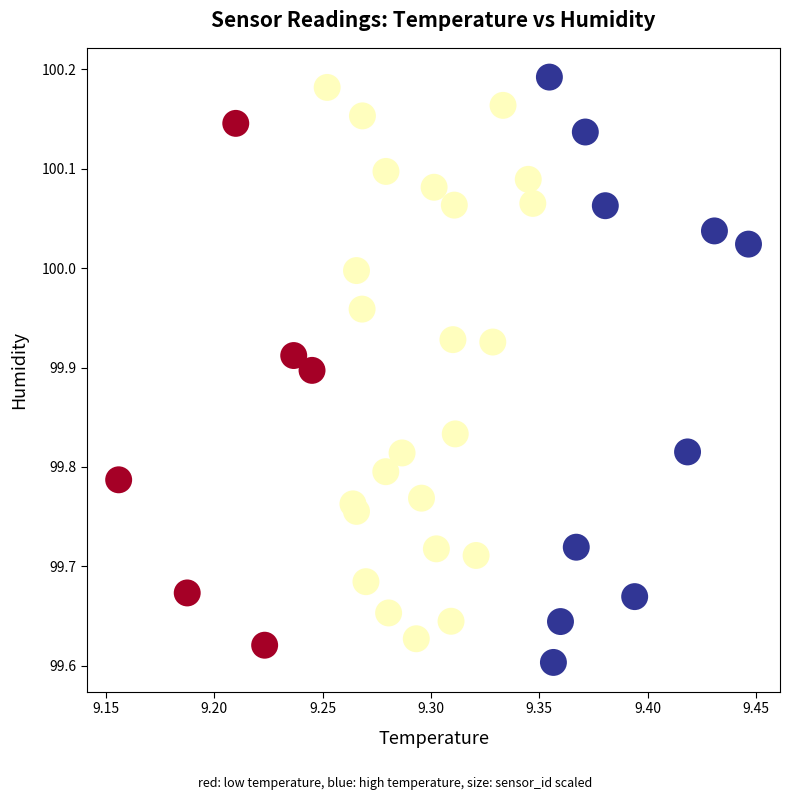

What is the range of X values (max minus min)?

0.3